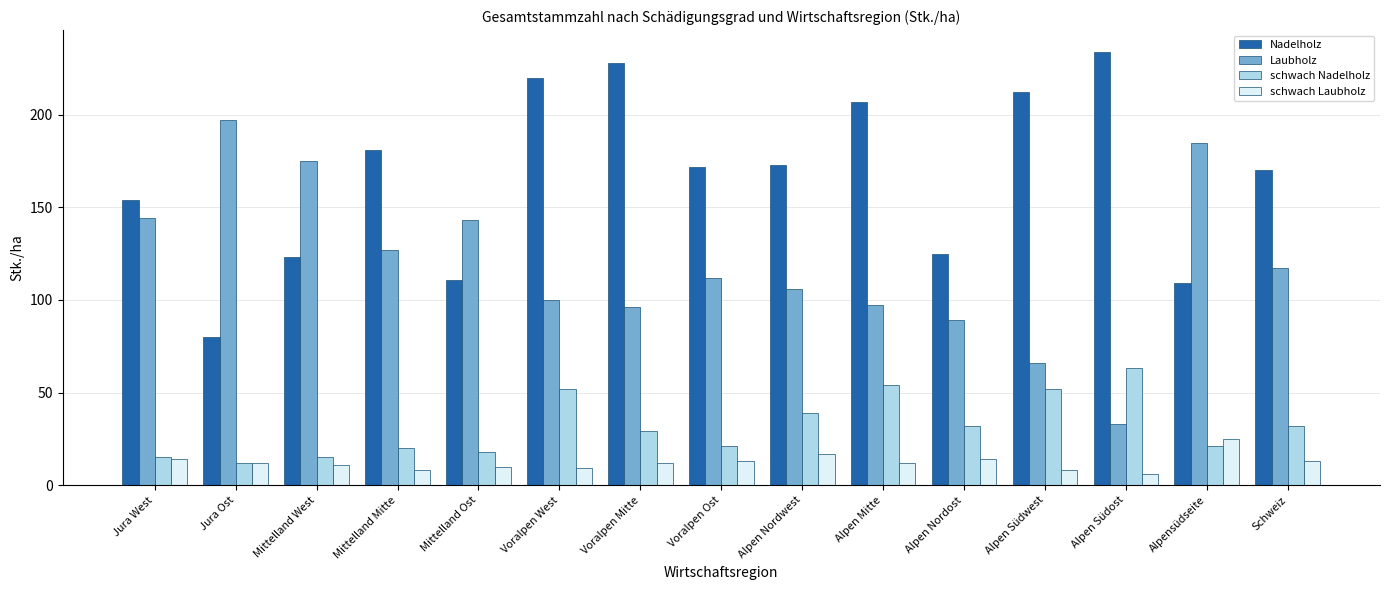

At which label does schwach Laubholz reach its minimum?

Alpen Südost